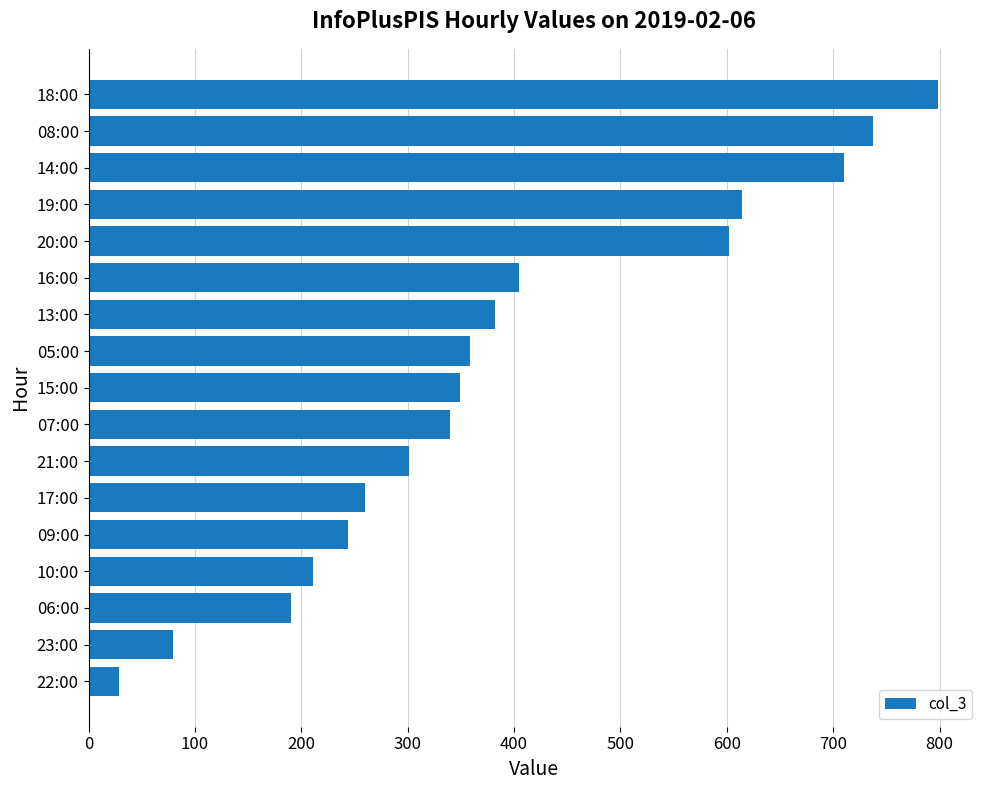

Read the value at 17:00.

260